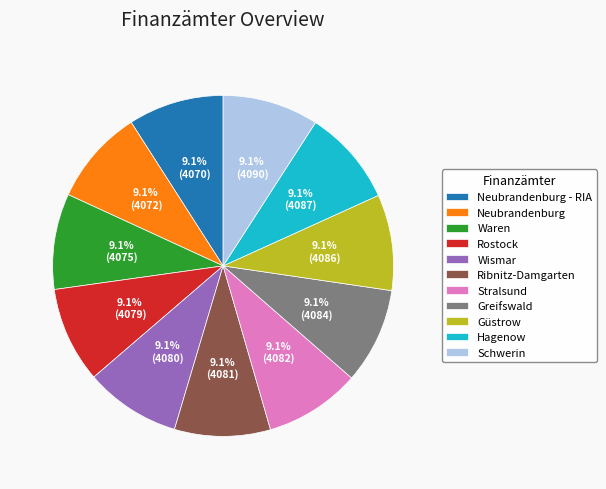

To the nearest percent, what percentage of the pie is Hagenow?

9%